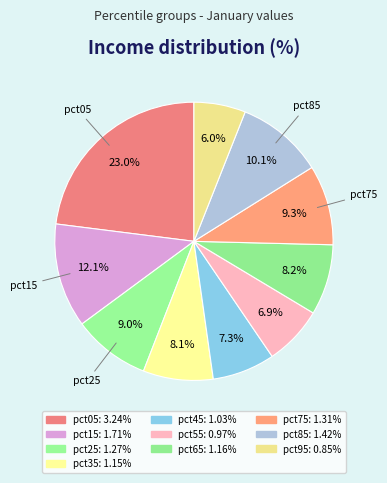

How many slices are in this pie chart?

10